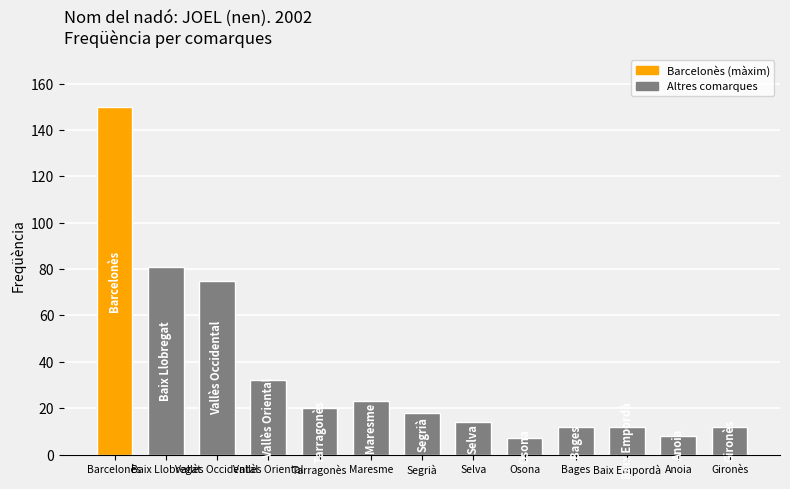

What is the value of the 13th bar from the left?

12